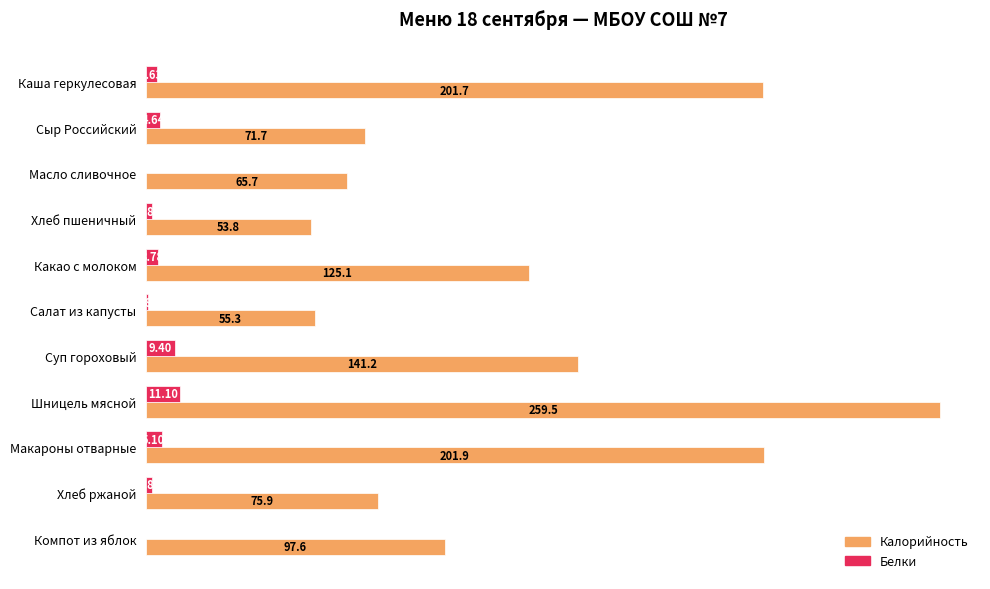

What is the sum of the Белки values at Сыр Российский and Масло сливочное?

4.7